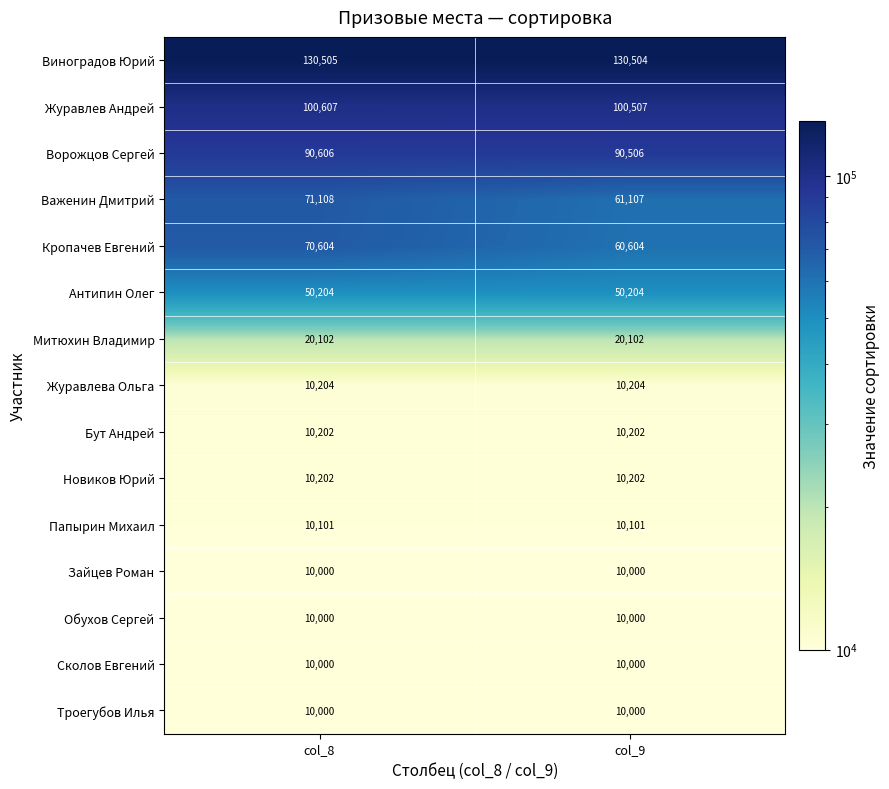

How many data points does each series have?

2